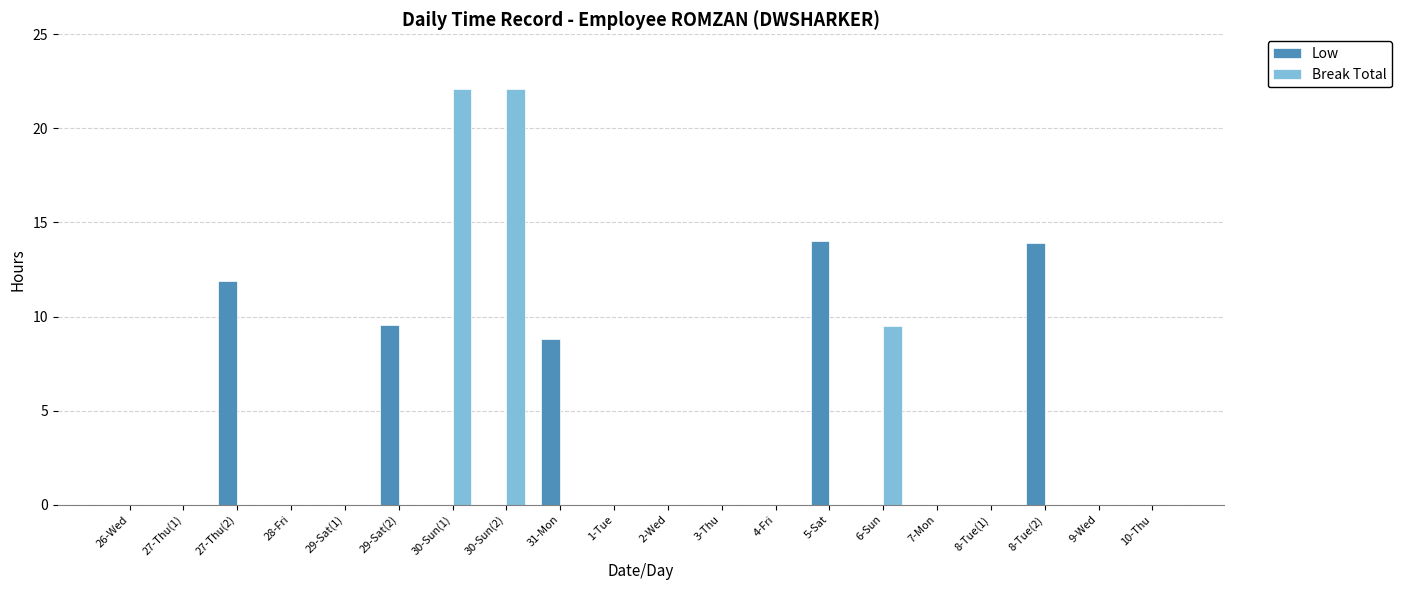

Is it true that Low equals -6.6 at 29-Sat(1)?

False